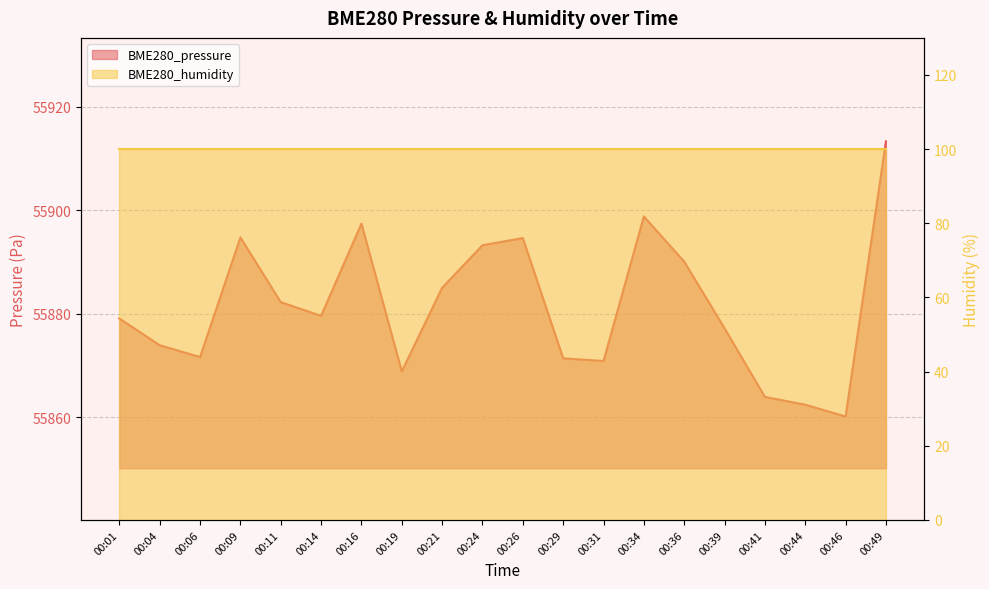

Is it true that the value at 00:16 is 34360.4?

False